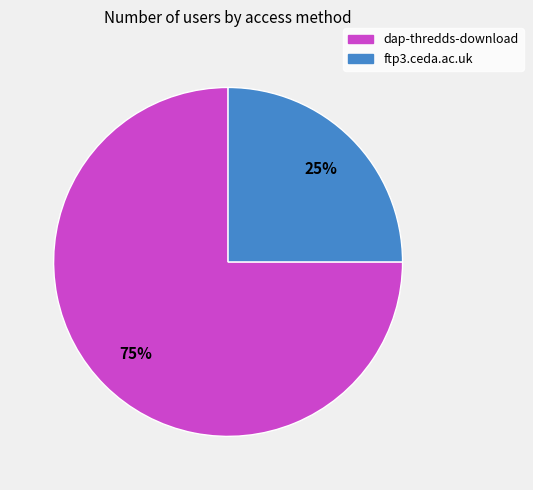

What is the largest slice in the pie chart?

dap-thredds-download